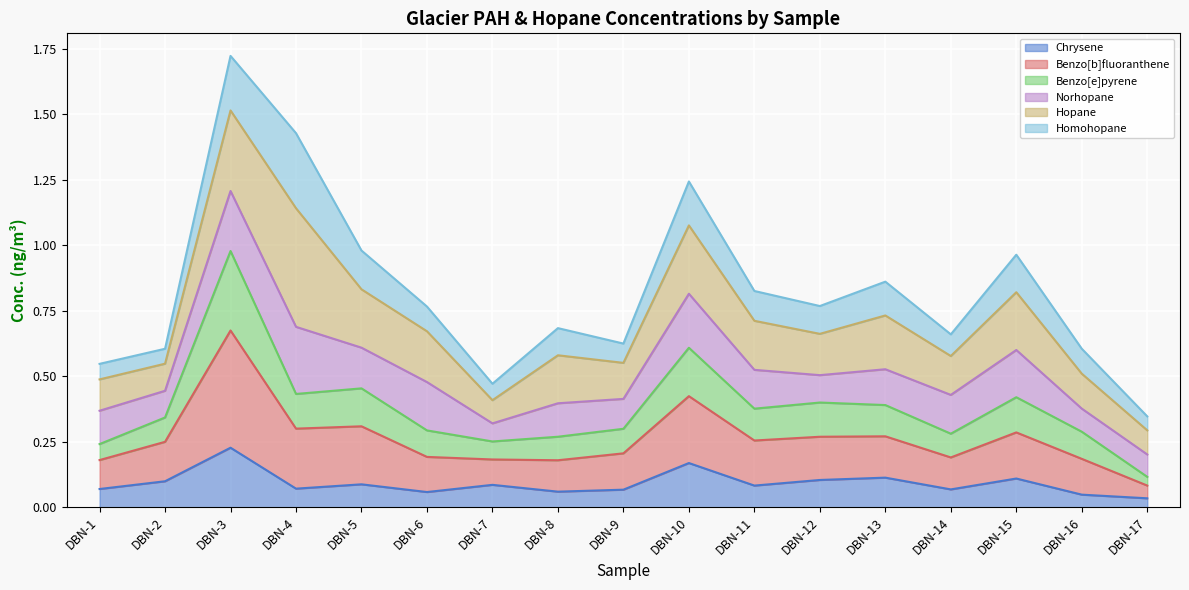

True or false: Benzo[b]fluoranthene and Chrysene intersect in this chart.

False